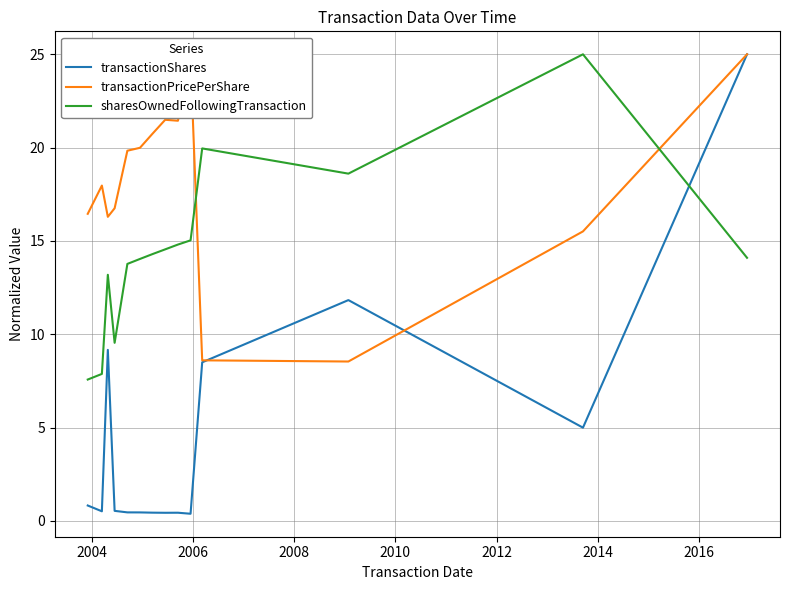

Which series has the largest total across all categories?

transactionPricePerShare